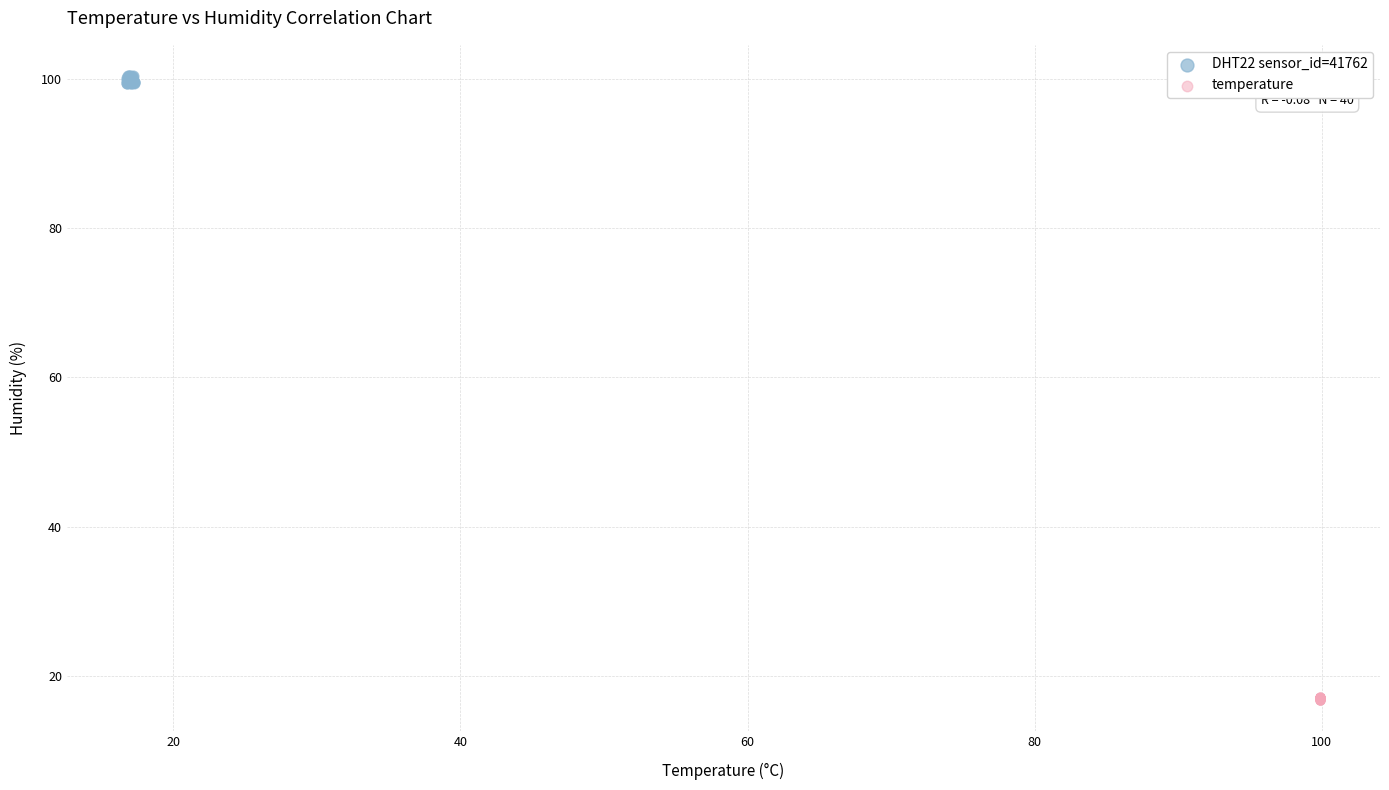

Which series has the largest Y range (max minus min)?

DHT22 sensor_id=41762